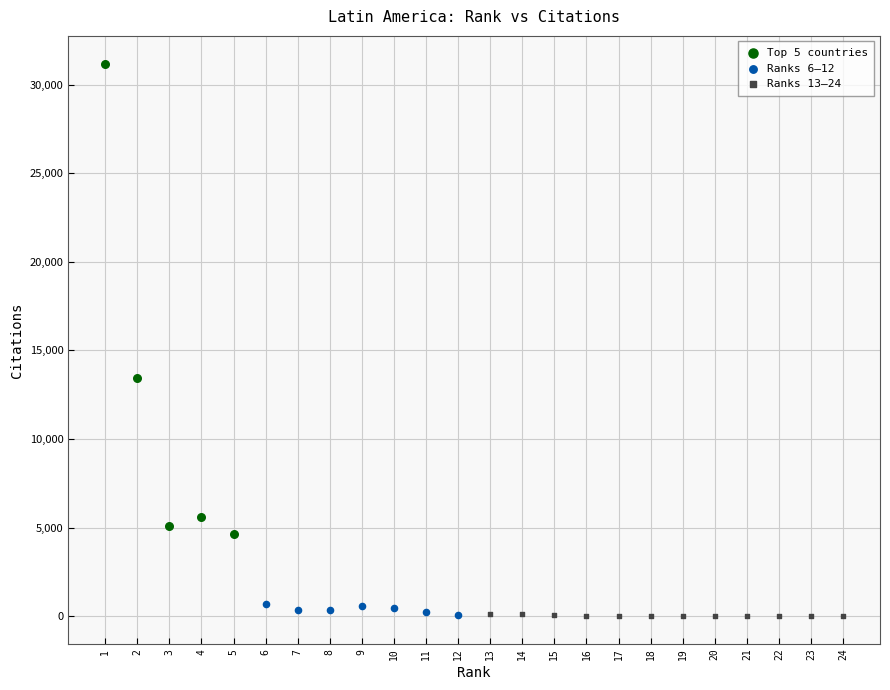

Which series has the widest spread of Y values?

Top 5 countries